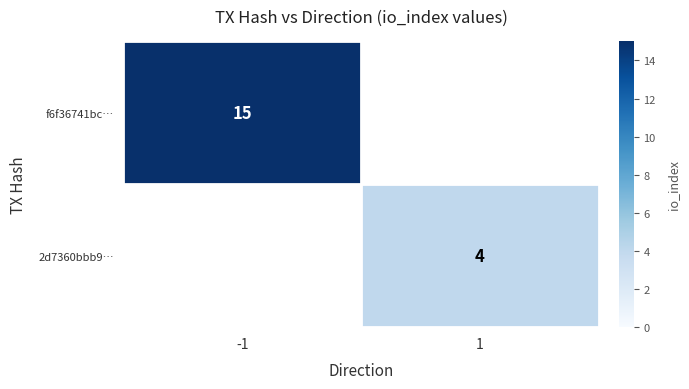

The value of f6f36741bc… at -1 is 15. True or false?

True